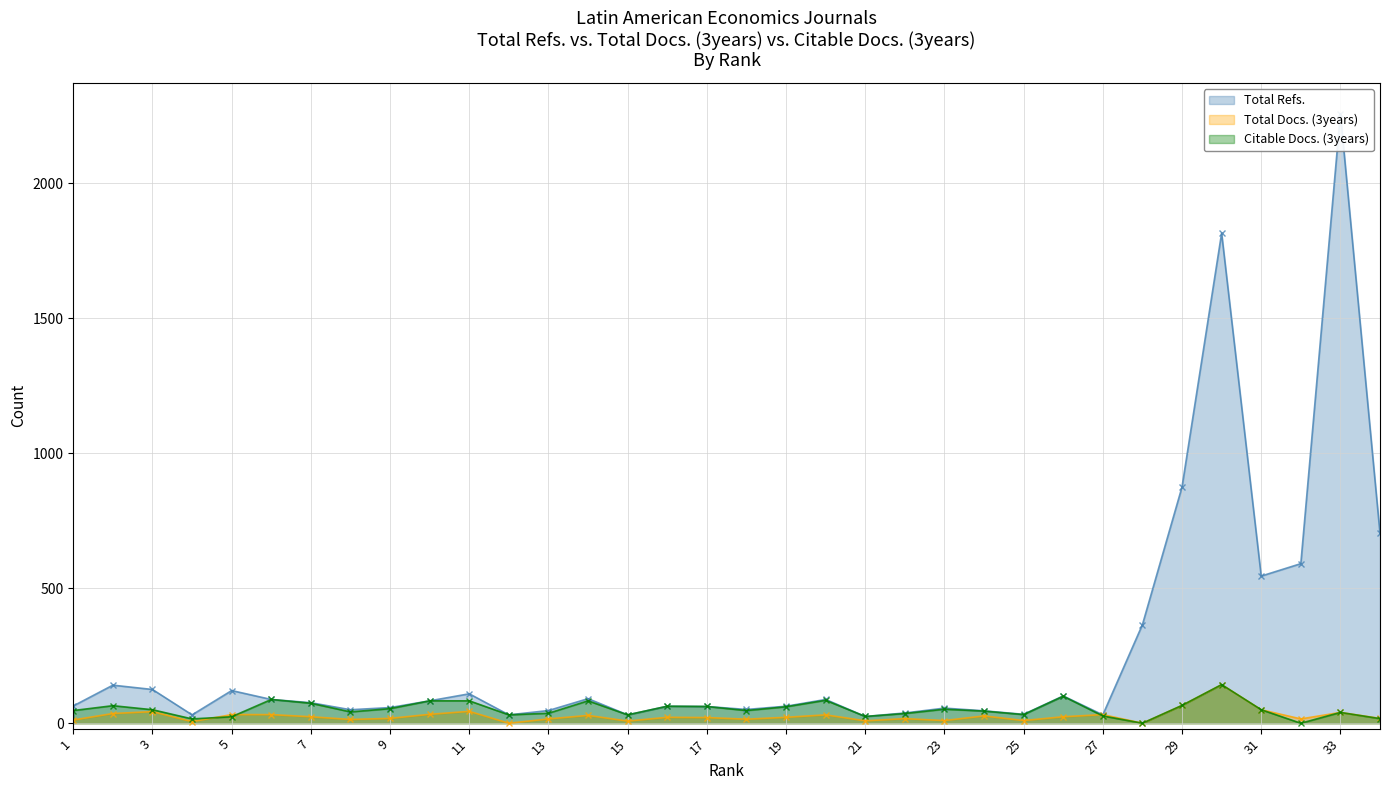

How many interior local valleys does the Total Docs. (3years) series have?

10